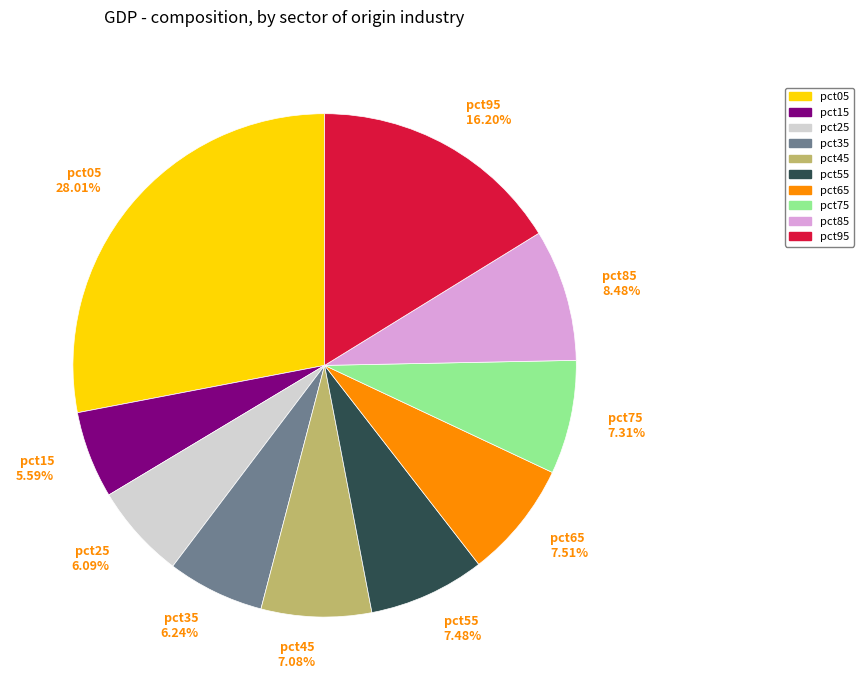

Is the sum of pct05 and pct75 greater than half?

No